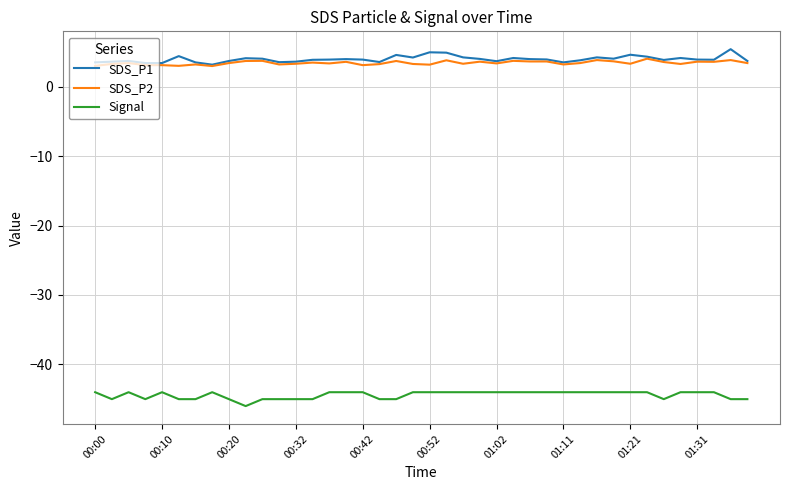

True or false: SDS_P2 and Signal intersect in this chart.

False